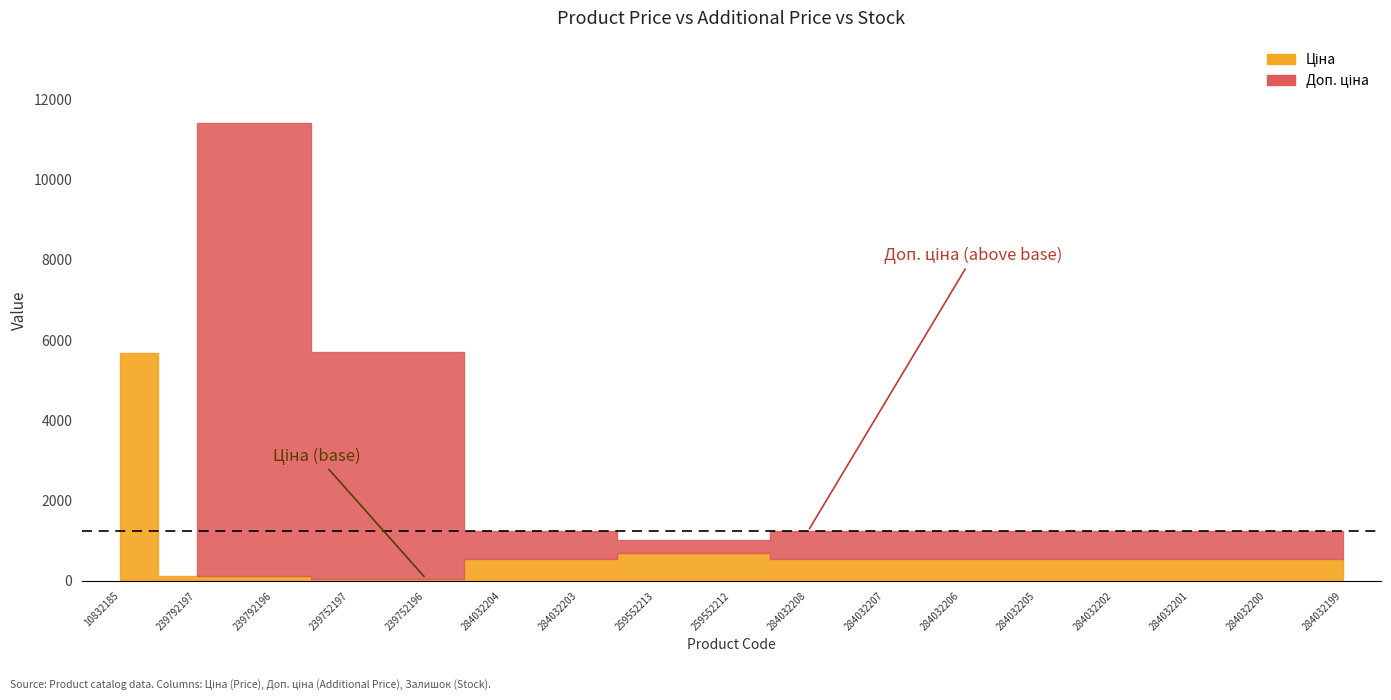

The value of Залишок at 284032206 is 375.1. True or false?

False